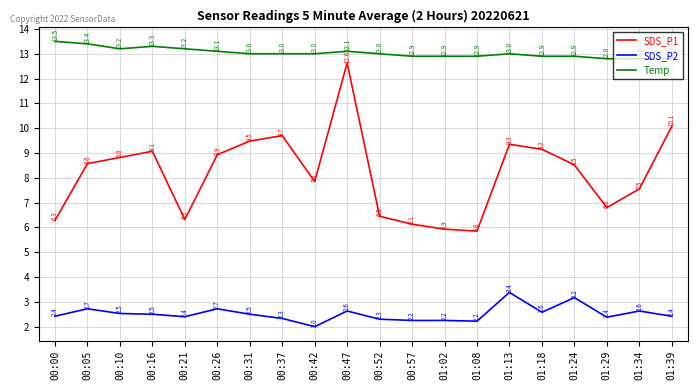

List the series in order of their overall mean, lowest first.

SDS_P2, SDS_P1, Temp